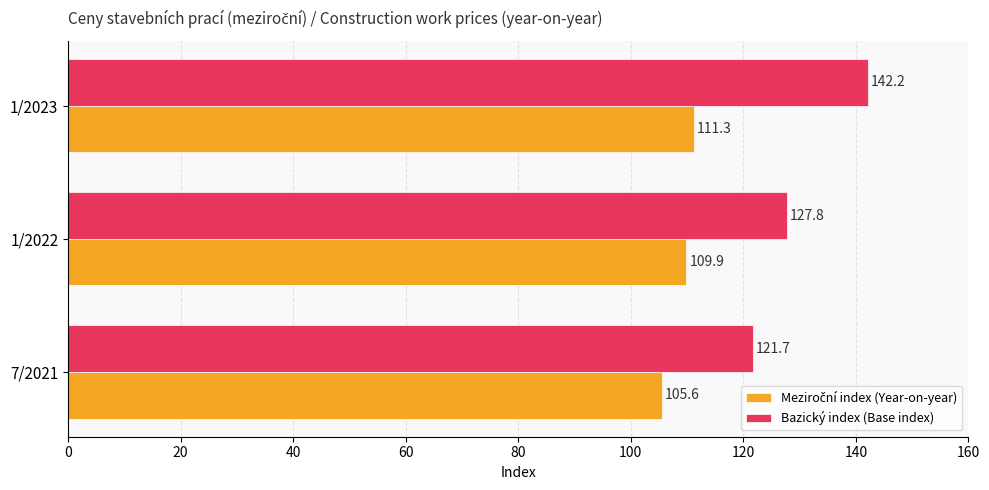

At how many categories does at least one series exceed 111?

3